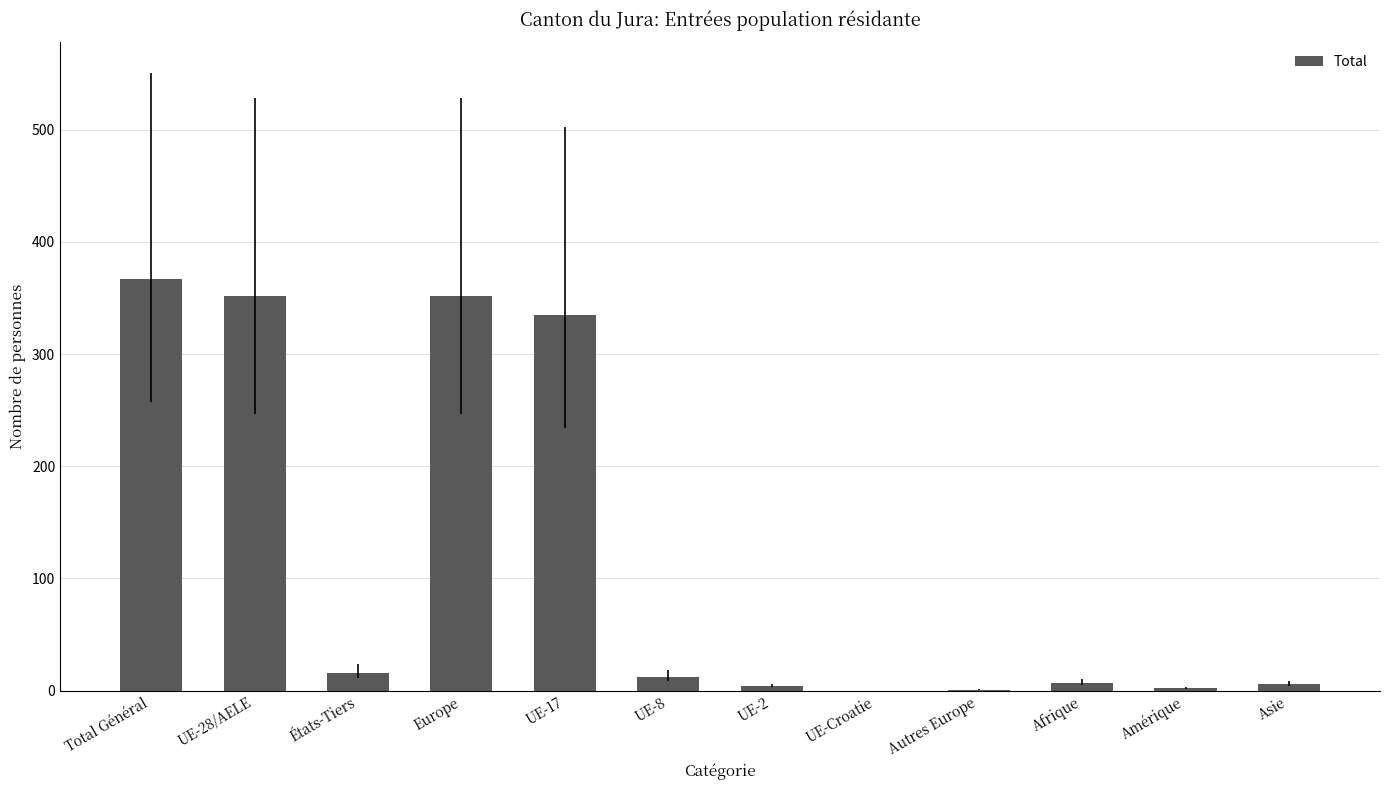

The value at UE-17 is 335. True or false?

True